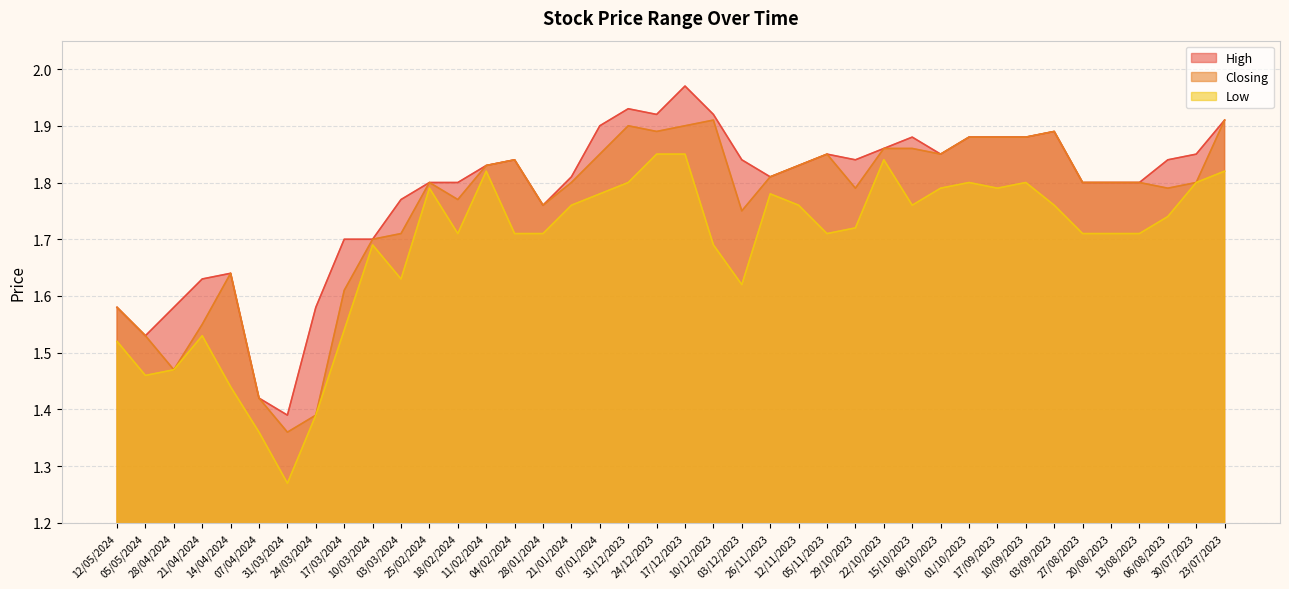

How many data points does each series have?

40